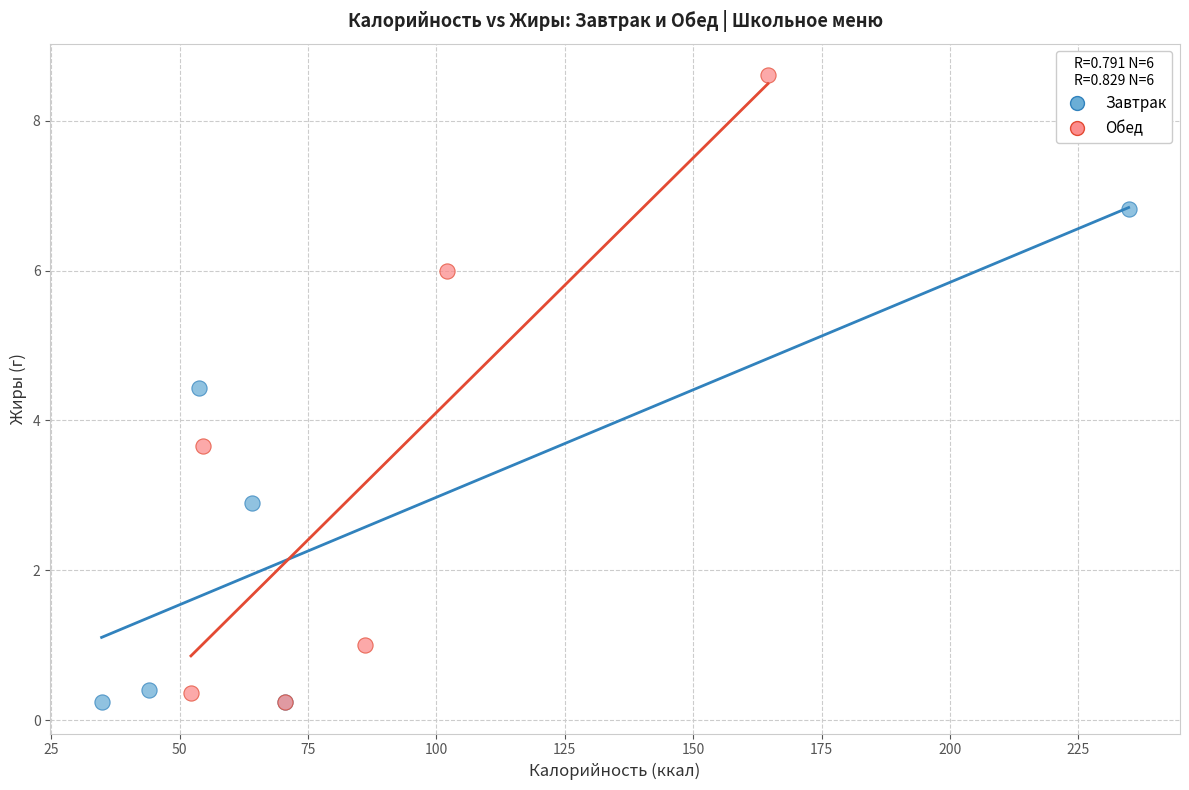

Which series has the widest spread of Y values?

Обед